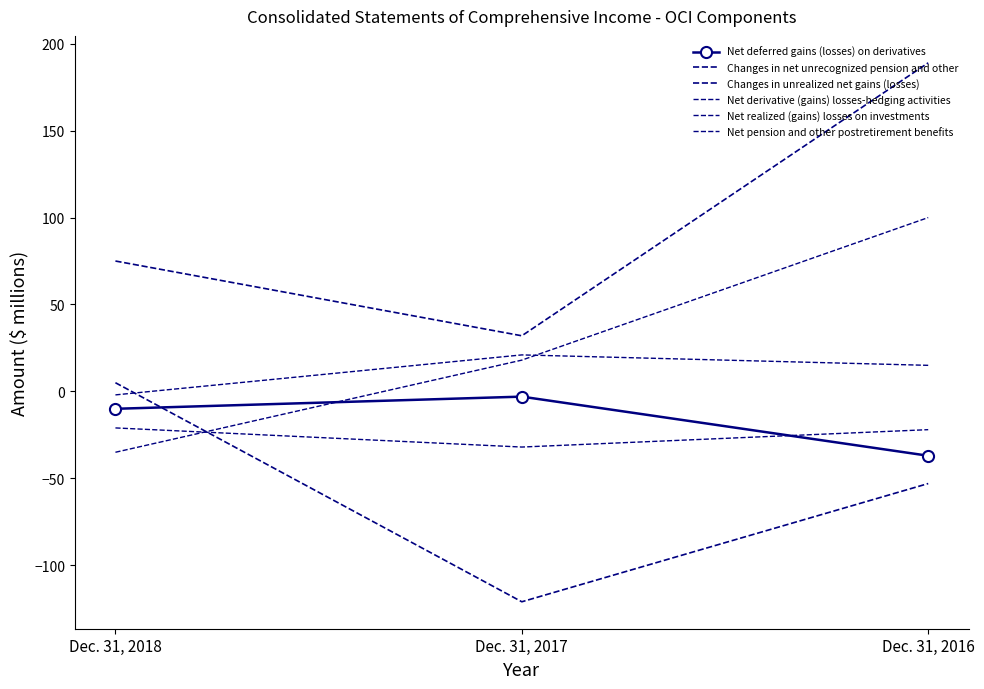

Where does the Net pension and other postretirement benefits series first go above -22?

Dec. 31, 2018